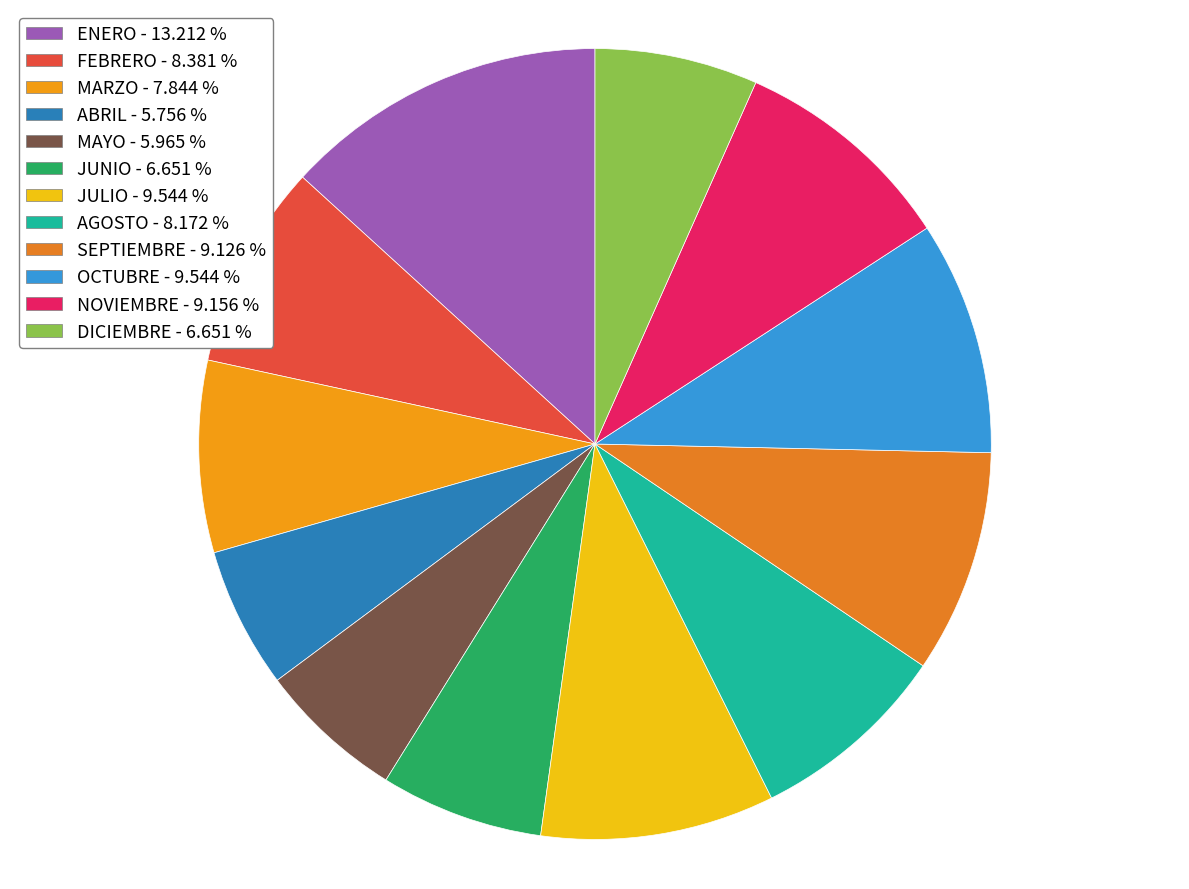

True or false: OCTUBRE accounts for 10% of the total.

True